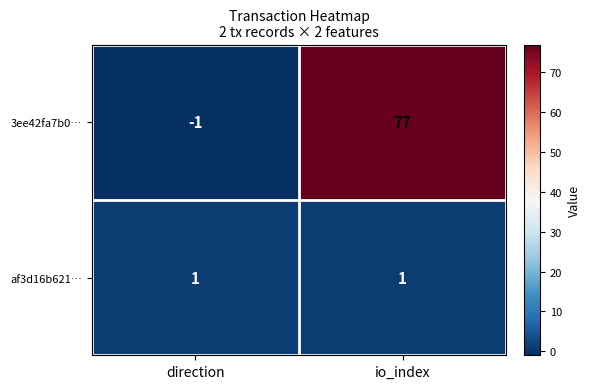

What is the smallest value displayed?

-1